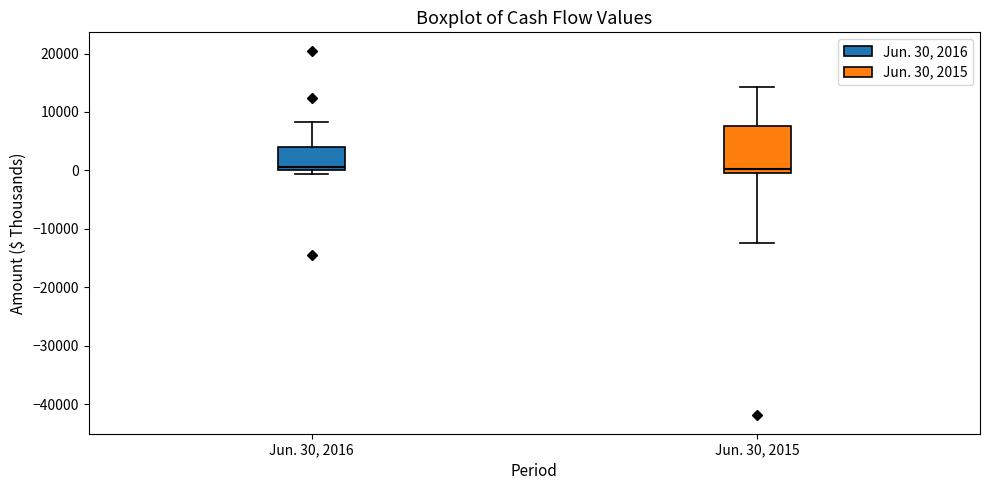

Reading left to right, transcribe this box plot: for each box, give where its median line is, the range the box spans, and where its two whiskers end, as read against the y-axis. The values are not printed on the chart, so give them approximately, as read against the axis.

Jun. 30, 2016: median 1000, box 0 to 4000, whiskers -1000 to 8000
Jun. 30, 2015: median 0 (just above the box's lower edge), box 0 to 8000, whiskers -12000 to 14000